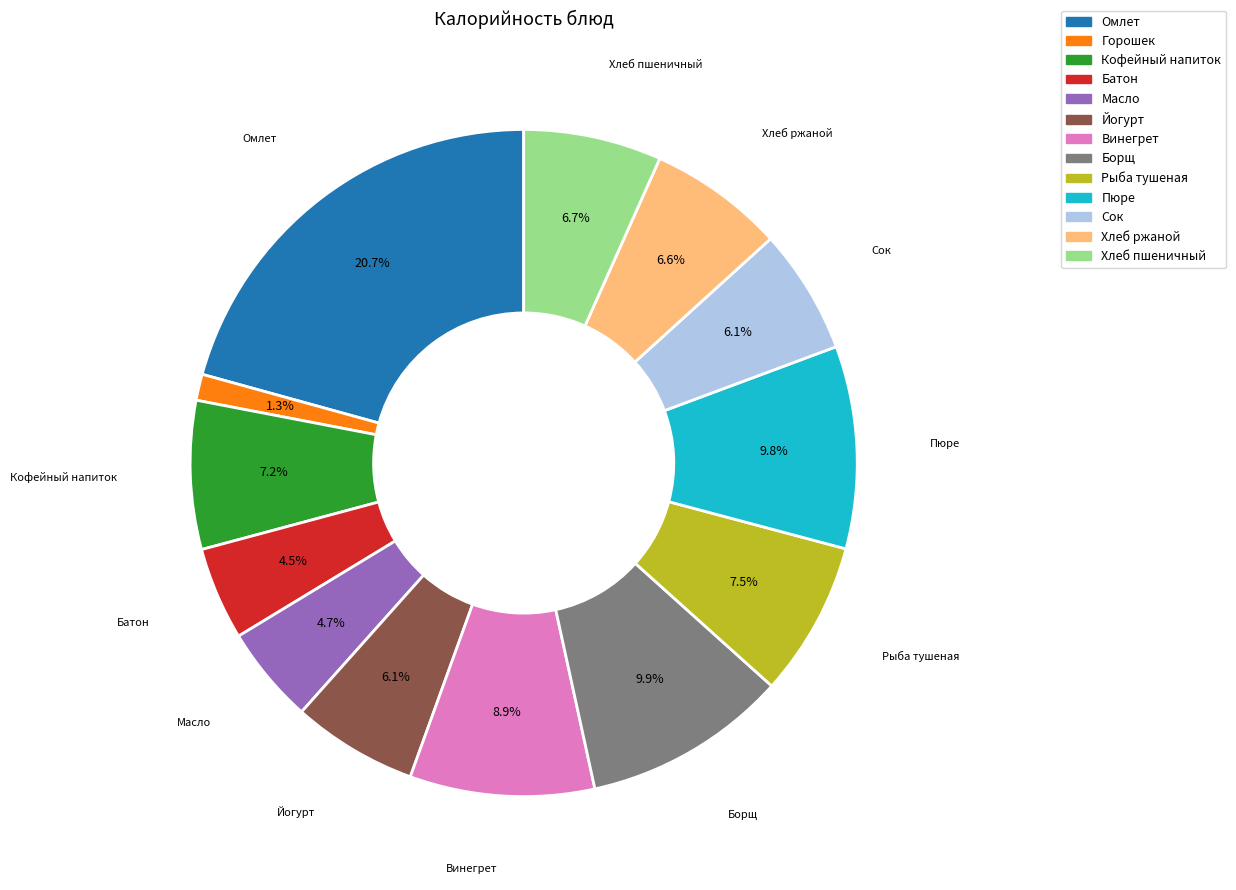

Does any single category account for the majority?

No